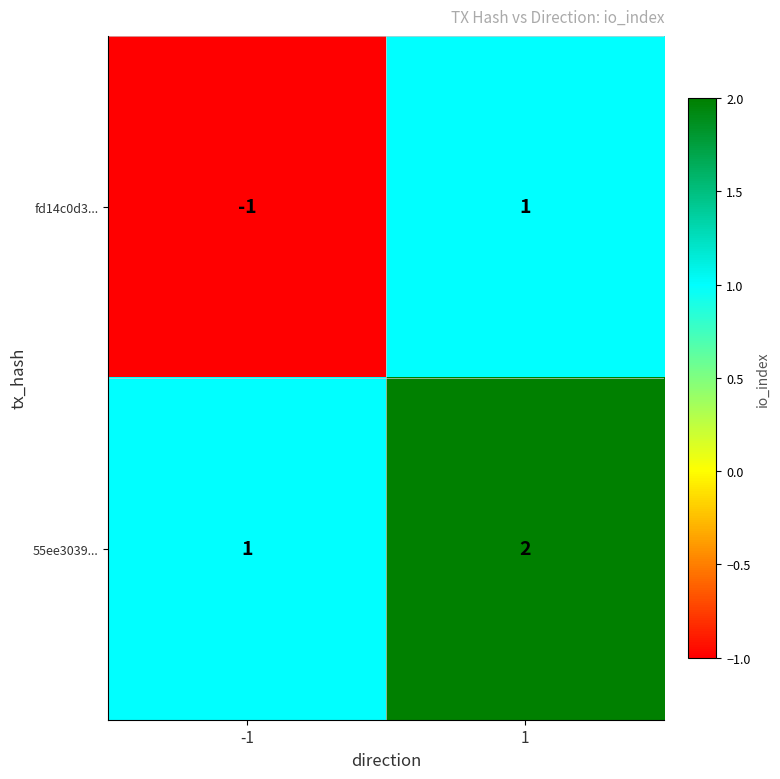

What is the sum of the 55ee3039... values at 1 and -1?

3